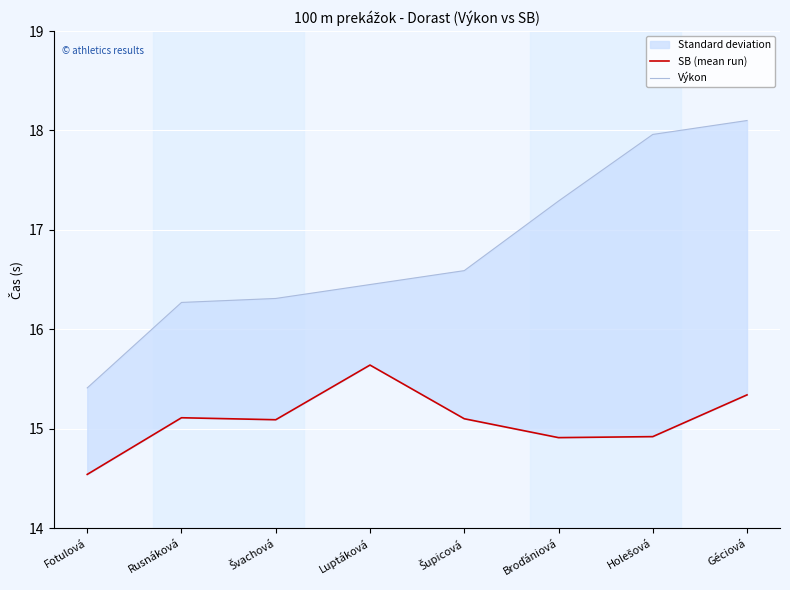

True or false: SB (mean run) has more than 1 points higher than both neighbors.

True